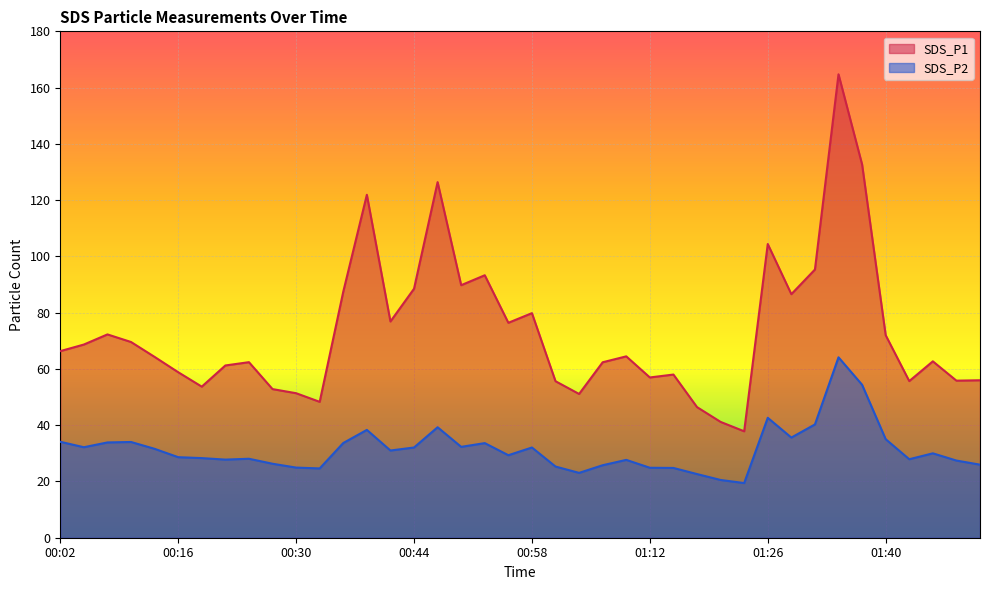

What is the label of the 3rd point from the right?

01:46